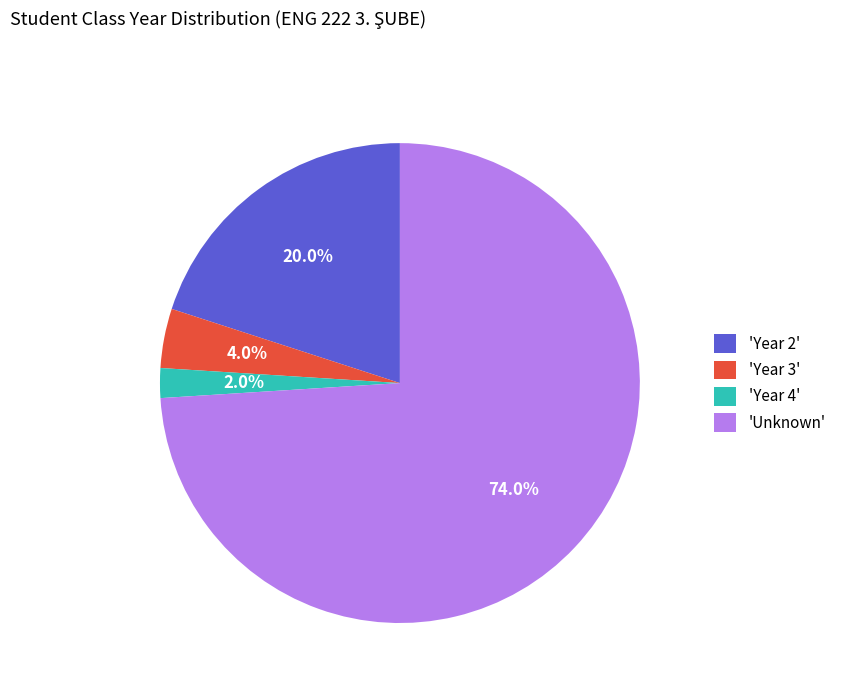

Count the number of slices in the pie.

4